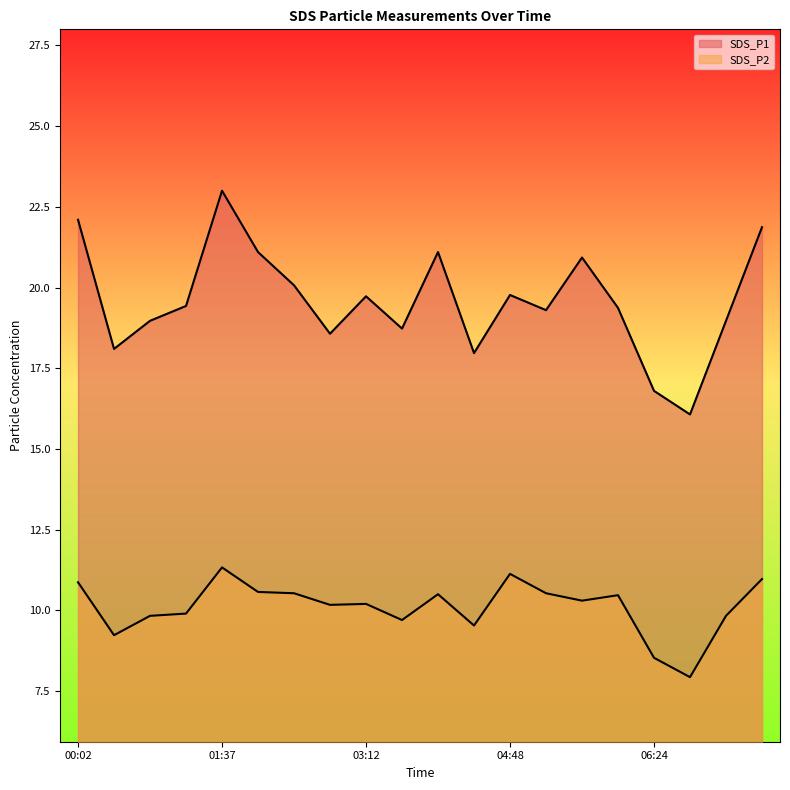

Which series changed the most between 05:12 and 07:12?

SDS_P2